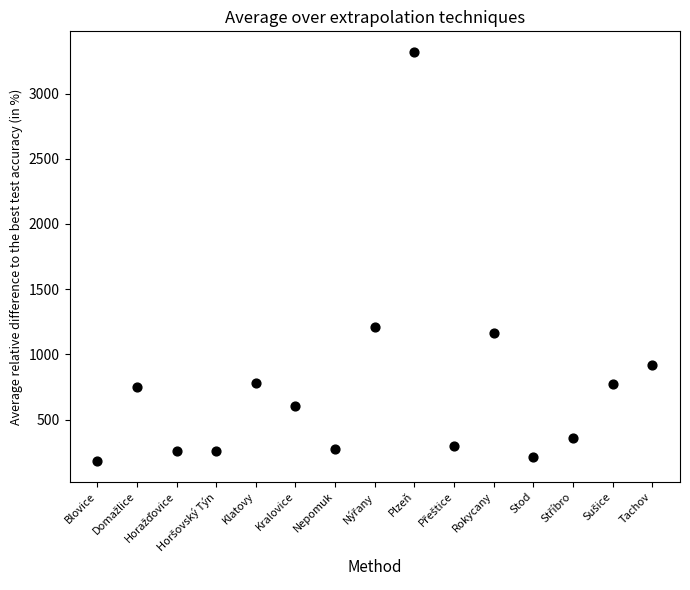

What Y value in the scatter plot is closest to 1750?

1207